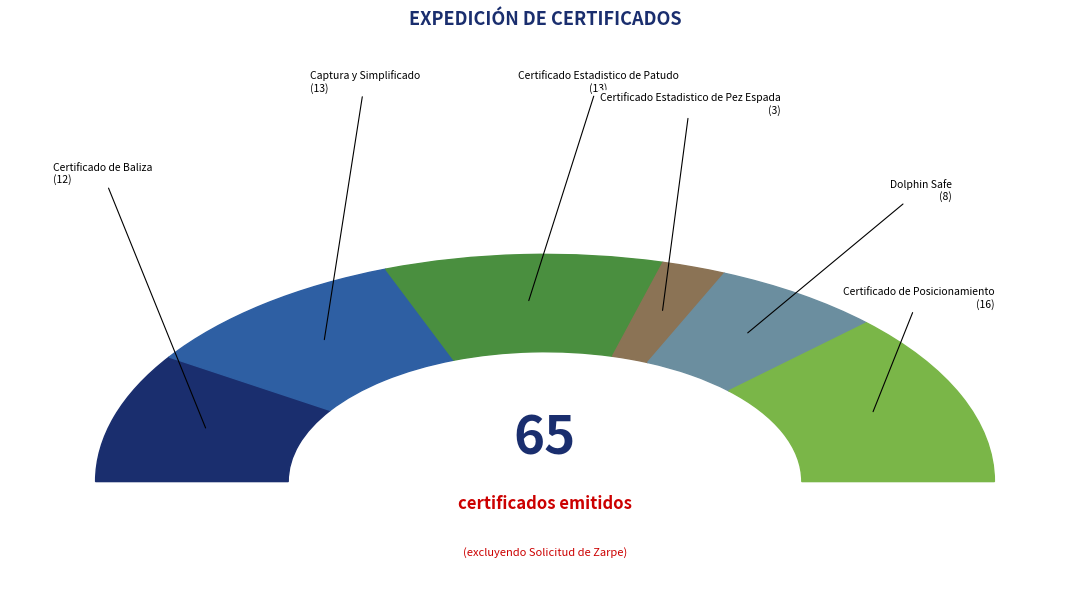

Does Certificado de Posicionamiento account for over 50% of the chart?

No